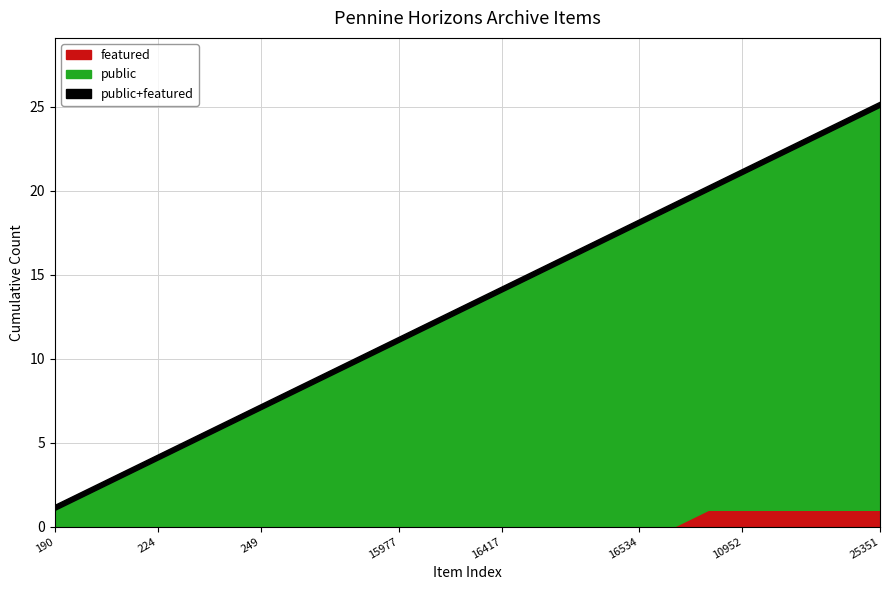

True or false: public has more than 2 points higher than both neighbors.

False